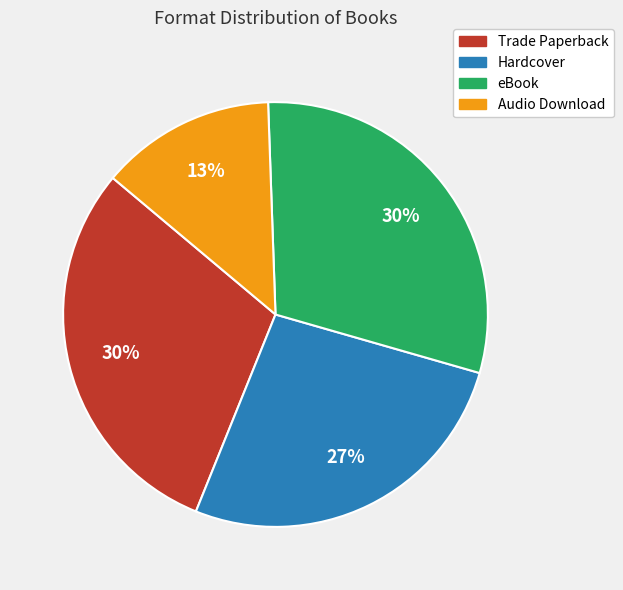

Combined, do Audio Download and eBook account for over 50%?

No